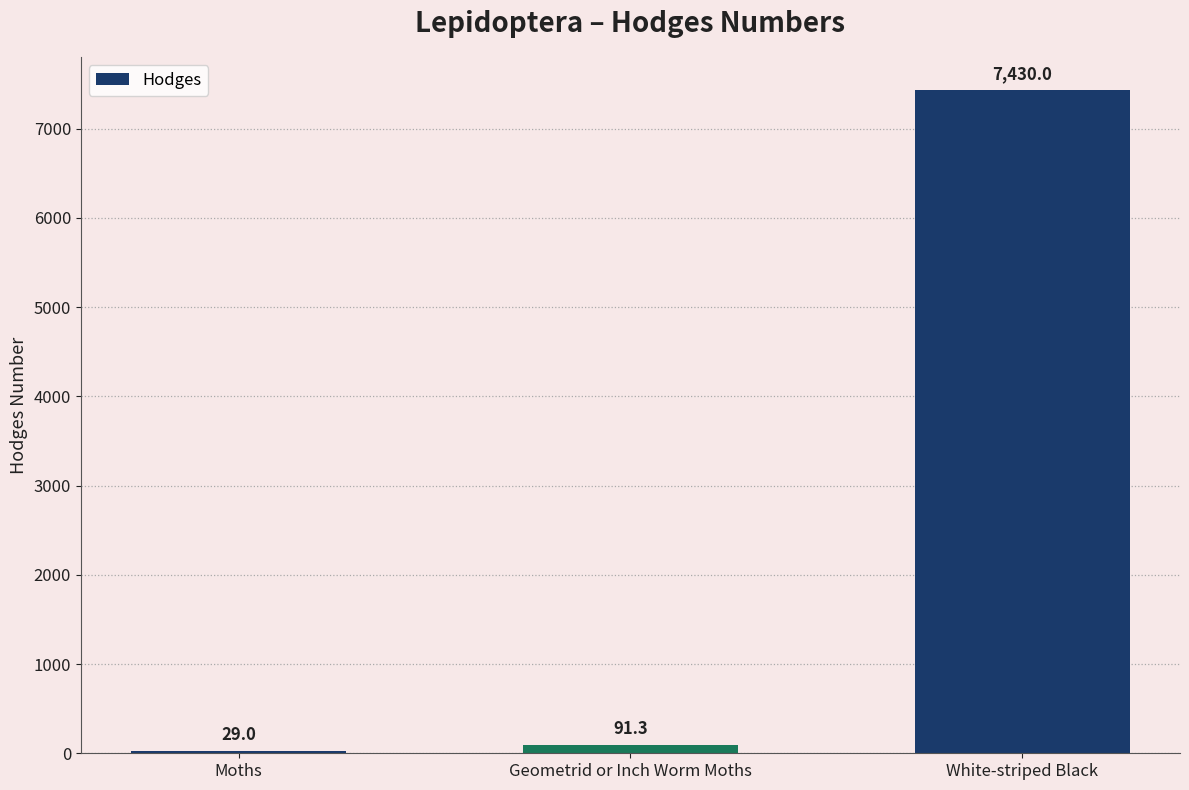

What is the sum of the values at Moths and White-striped Black?

7459.0